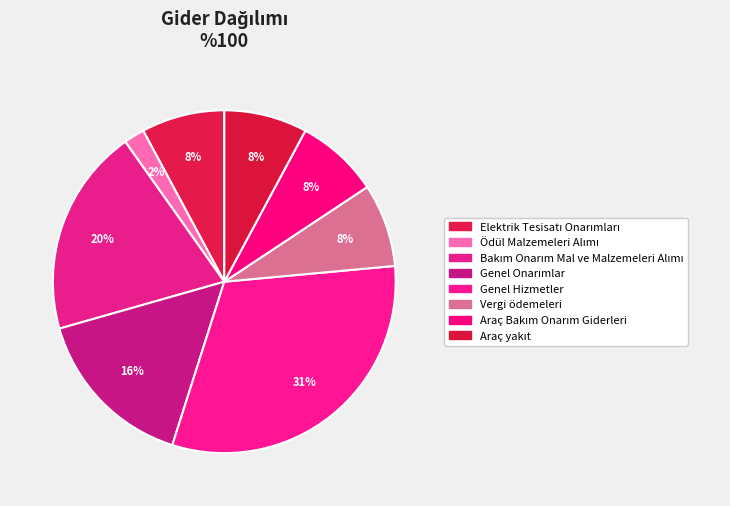

Does Bakım Onarım Mal ve Malzemeleri Alımı represent more than half of the total?

No